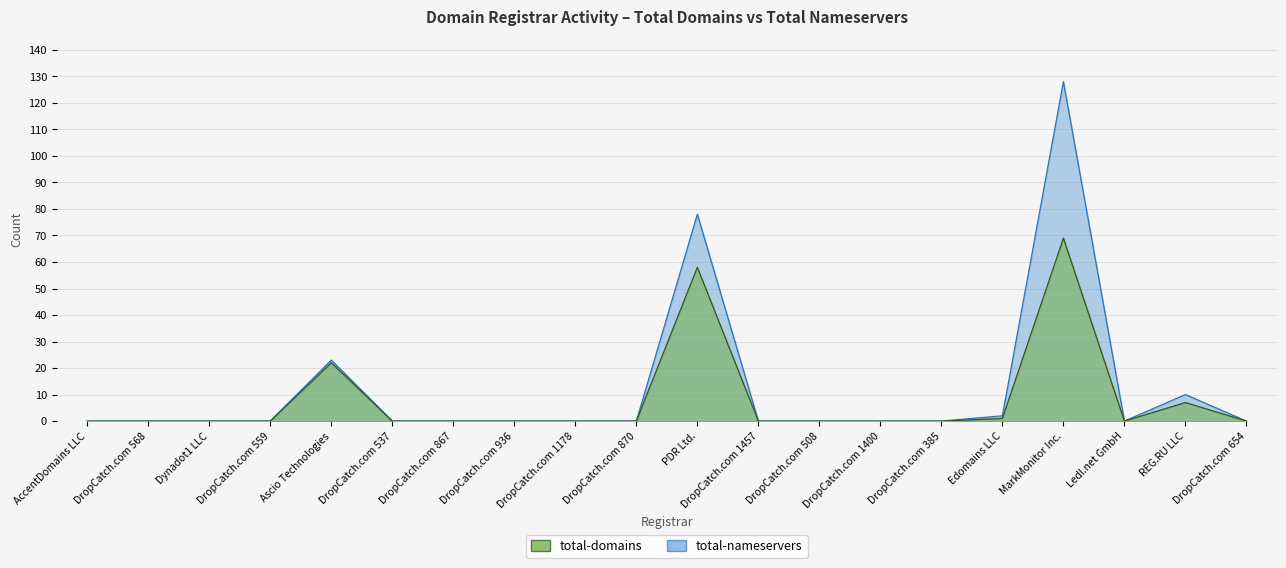

What is the label of the 16th point from the right?

Ascio Technologies